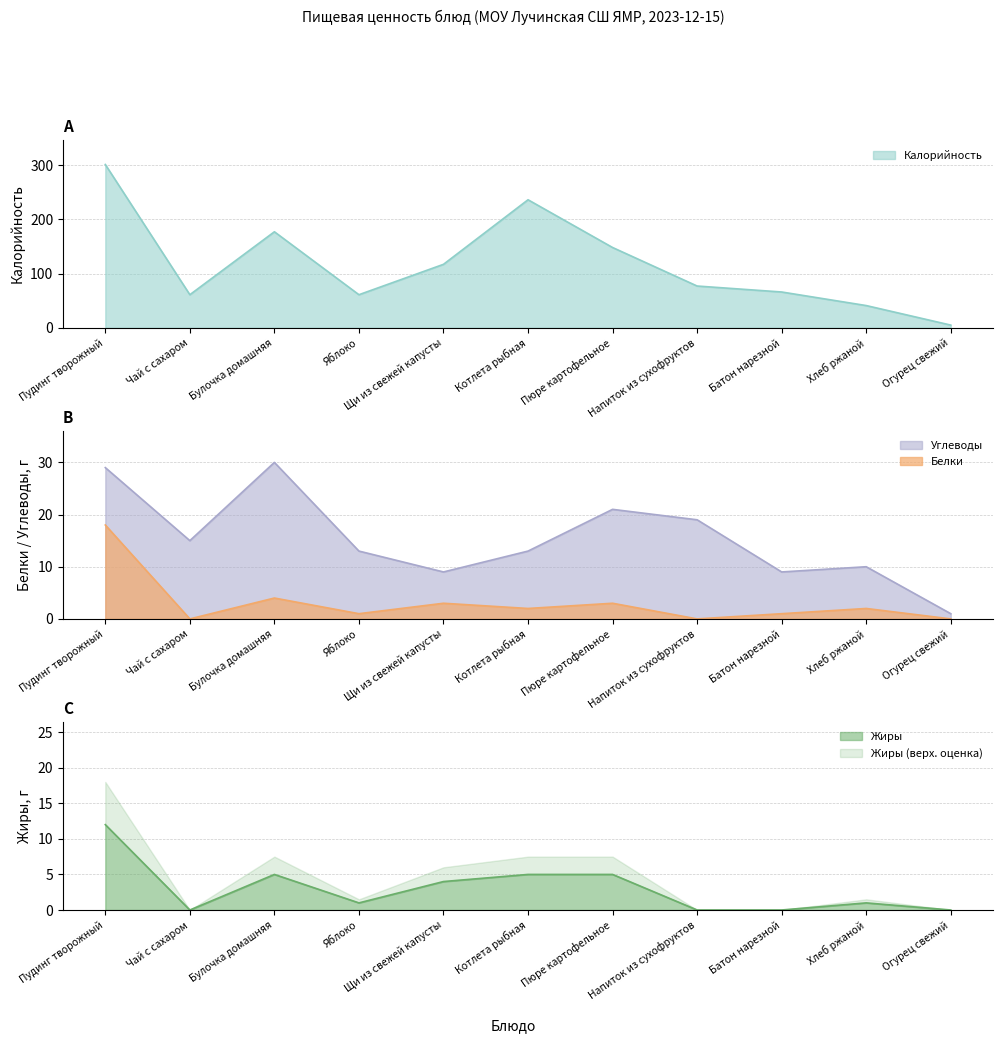

True or false: Белки and Углеводы intersect in this chart.

False